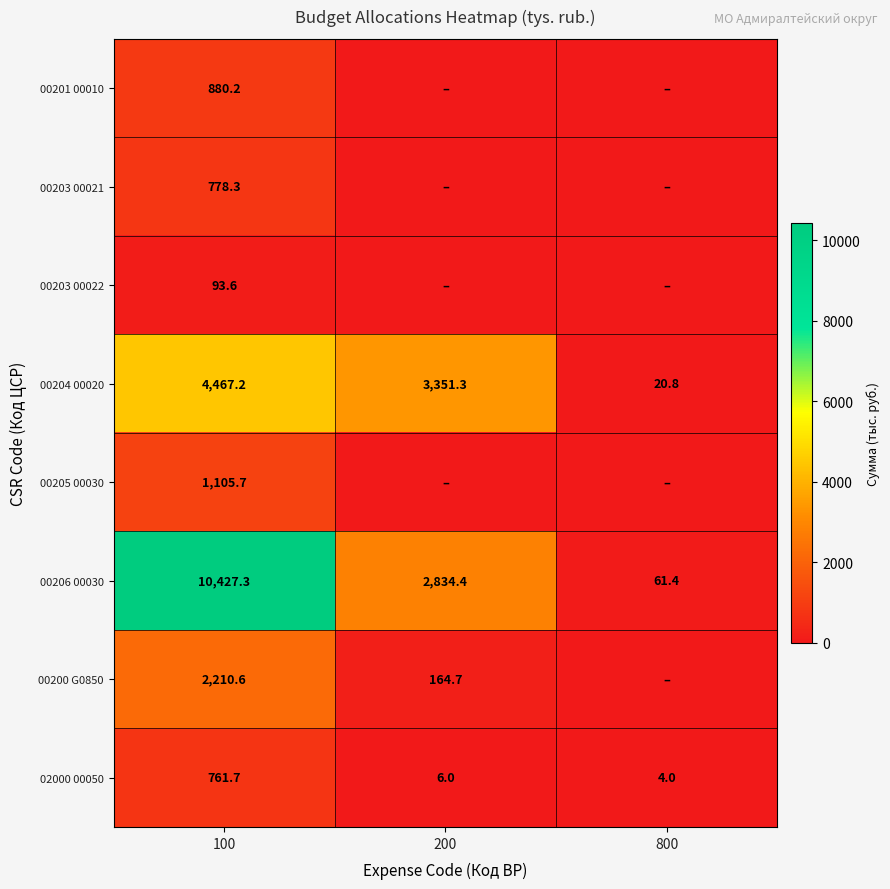

What is the difference between the maximum and minimum values in the 00206 00030 series?

10365.9